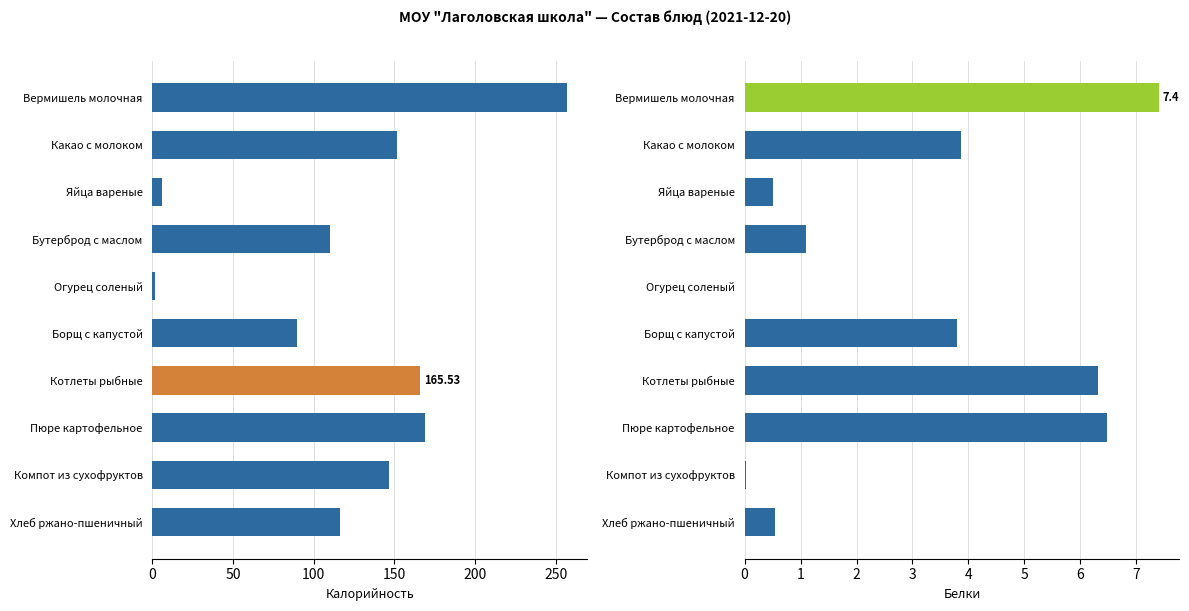

What is the difference between the Калорийность values at Вермишель молочная and Яйца вареные?

250.3